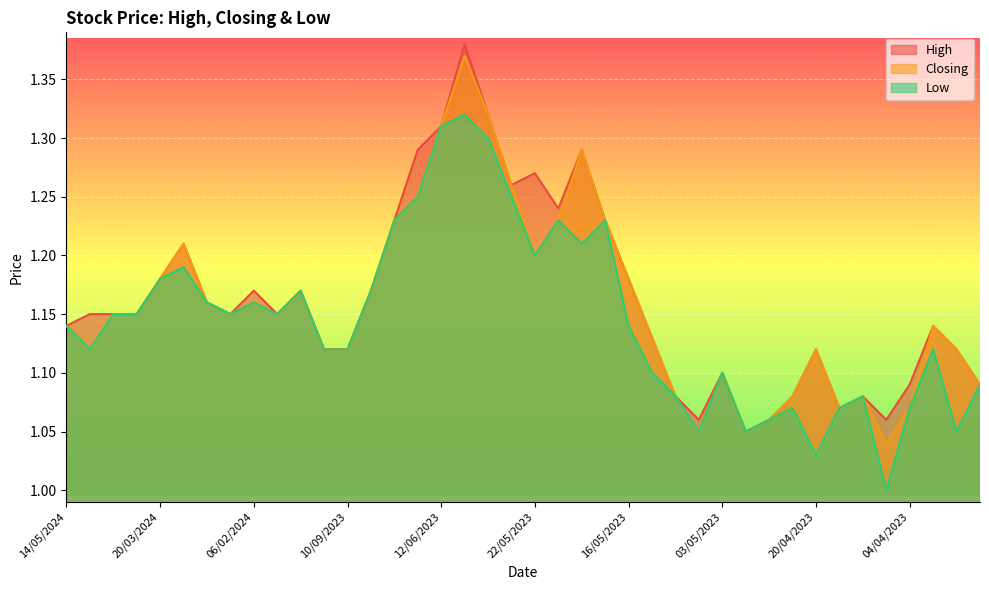

The value of Closing at 06/02/2024 is 1.2. True or false?

True